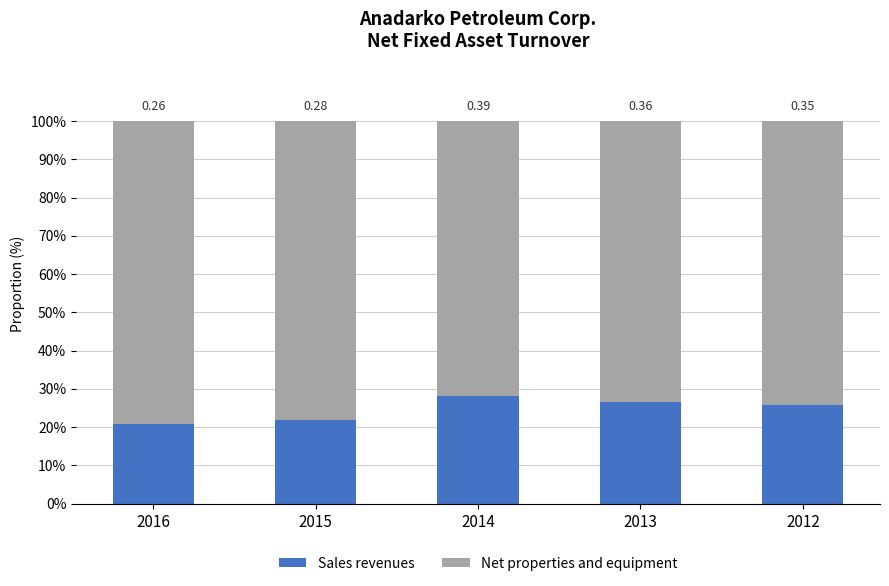

What are all the series names shown in the legend?

Sales revenues, Net properties and equipment